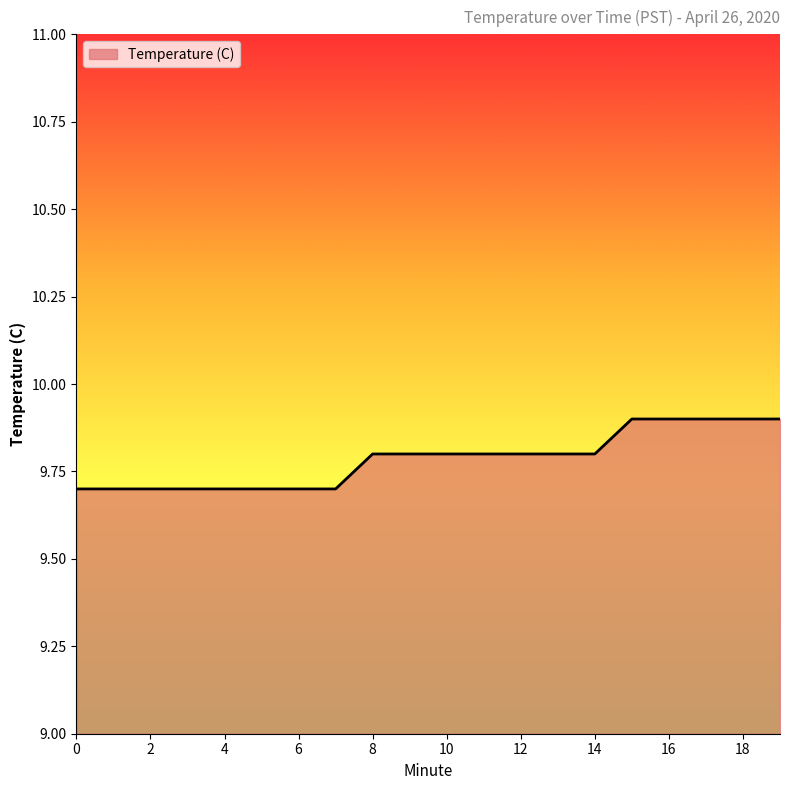

What is the greatest value displayed?

9.9